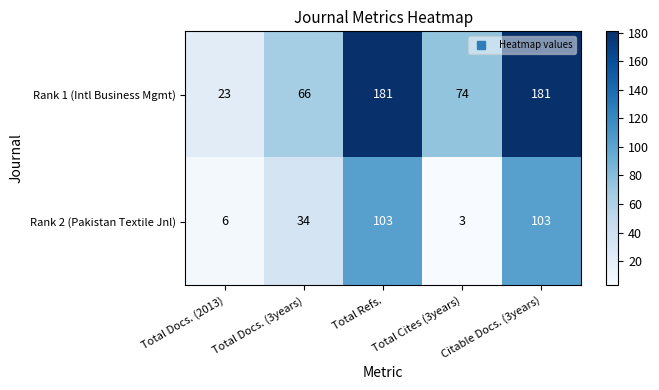

What is the average value of the Rank 1 (Intl Business Mgmt) series?

105